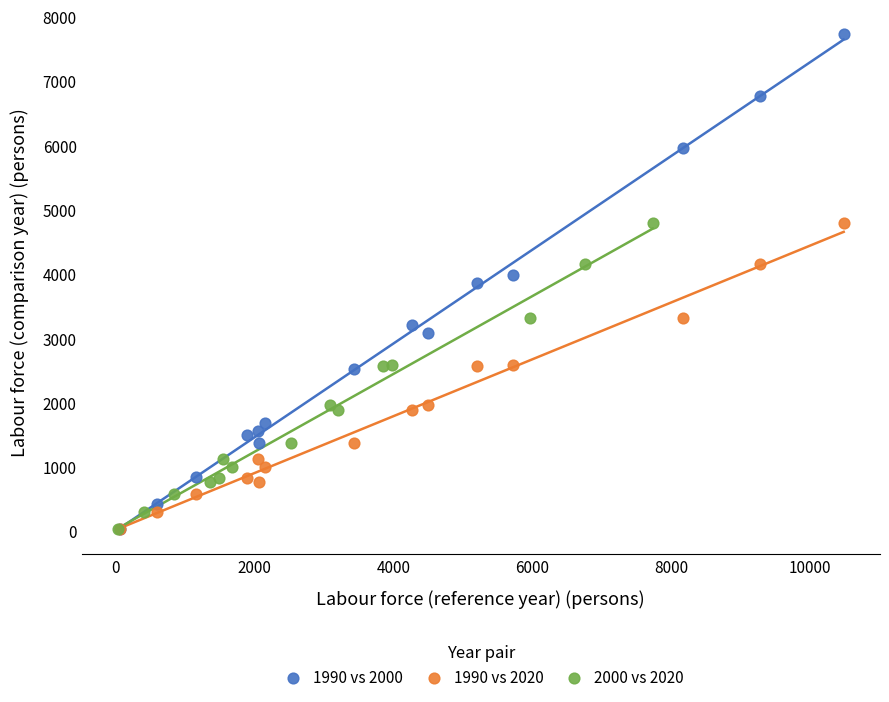

Which series reaches the maximum Y coordinate?

1990 vs 2000